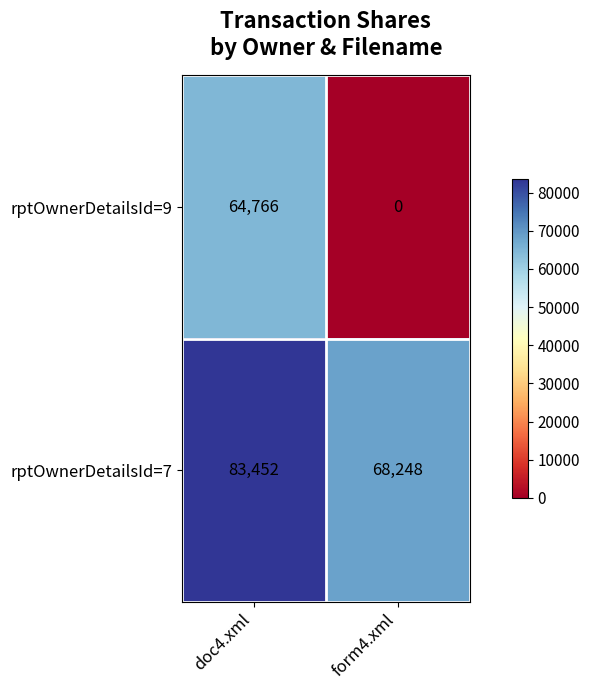

What is the greatest value displayed?

83452